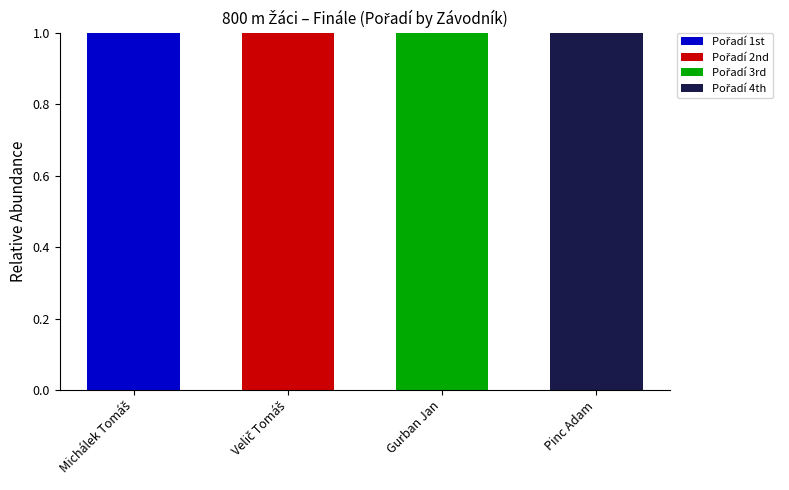

What position from the left is Pinc Adam?

4